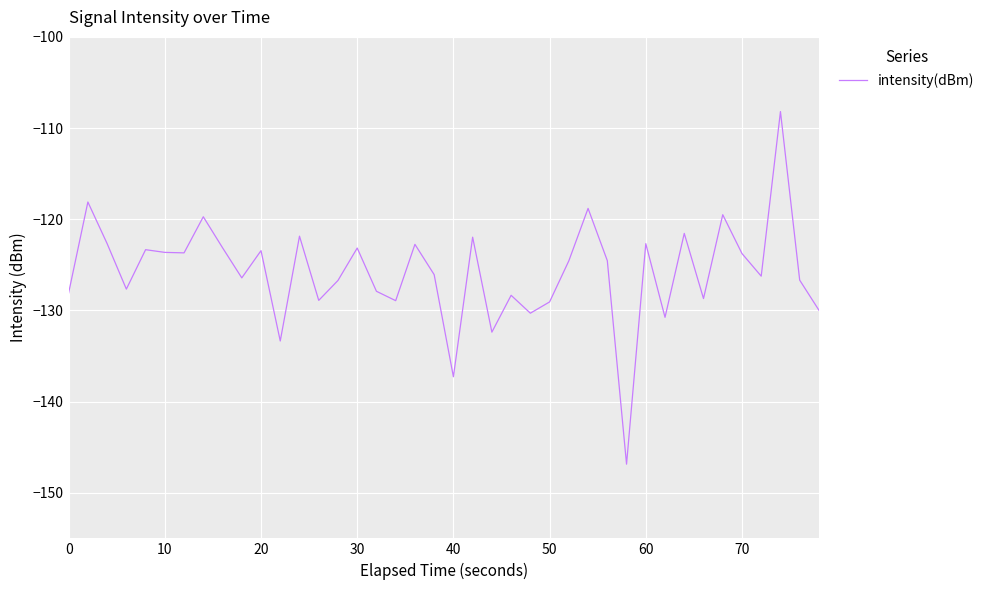

What is the difference between the maximum and minimum values?

38.7